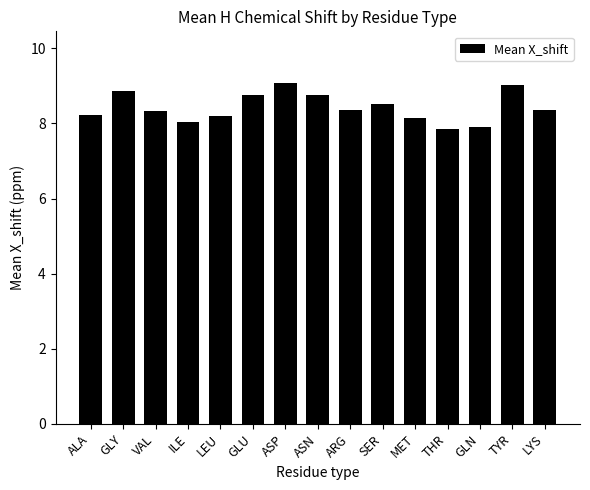

Read the value at ASP.

9.1